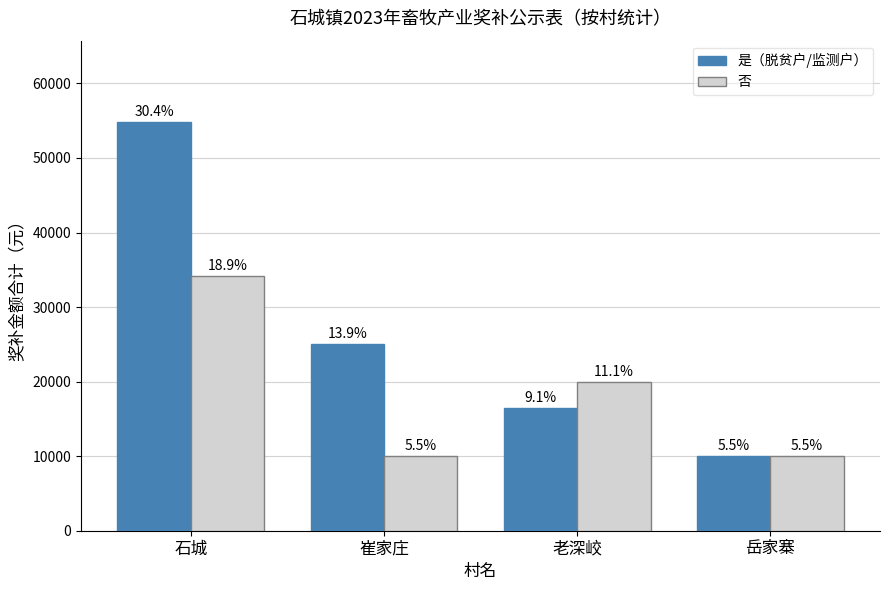

Where does the 是（脱贫户/监测户） series first go above 25000?

石城